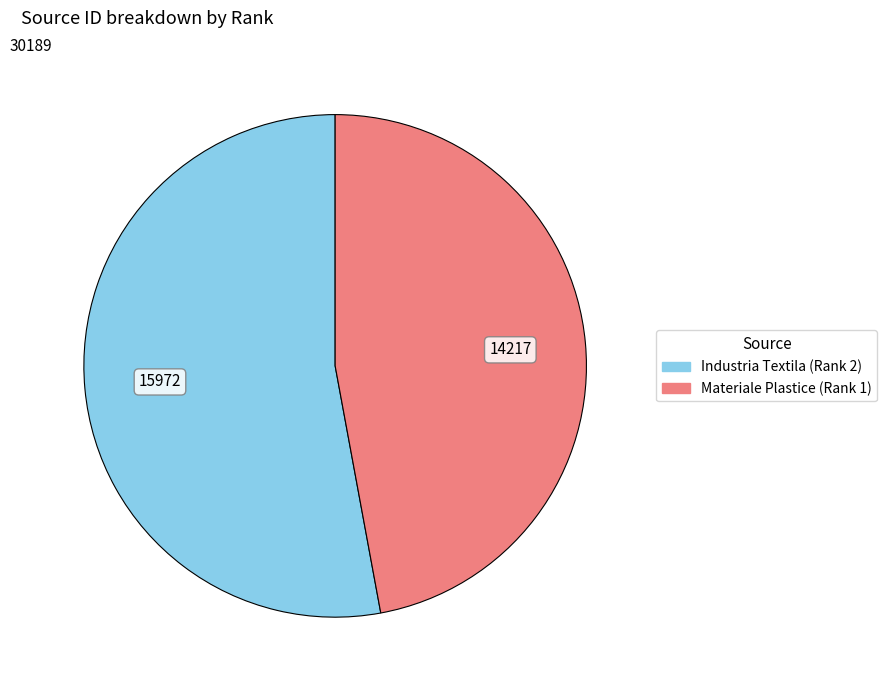

Between Industria Textila (Rank 2) and Materiale Plastice (Rank 1), which is larger?

Industria Textila (Rank 2)